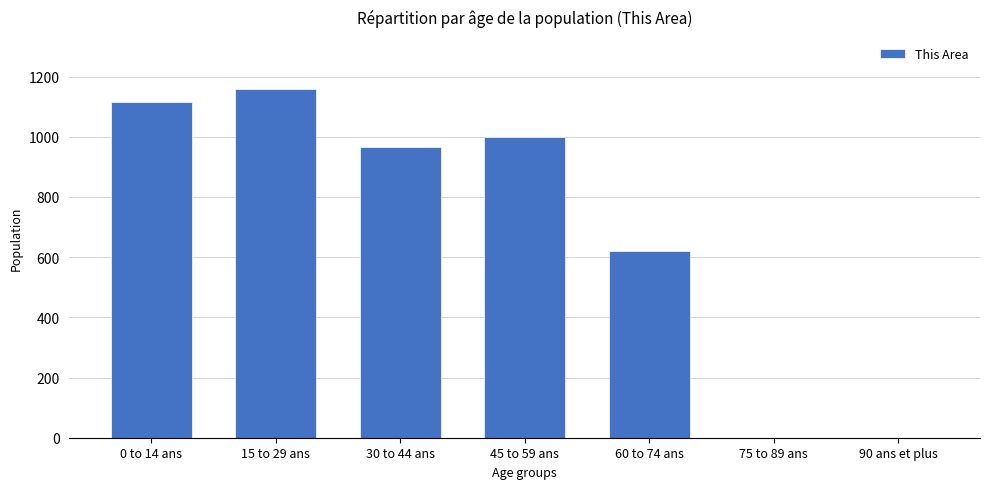

How many data points does each series have?

7